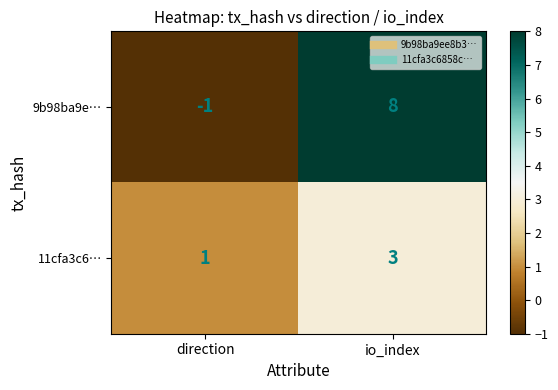

At which label is 9b98ba9e… closest to 3?

direction